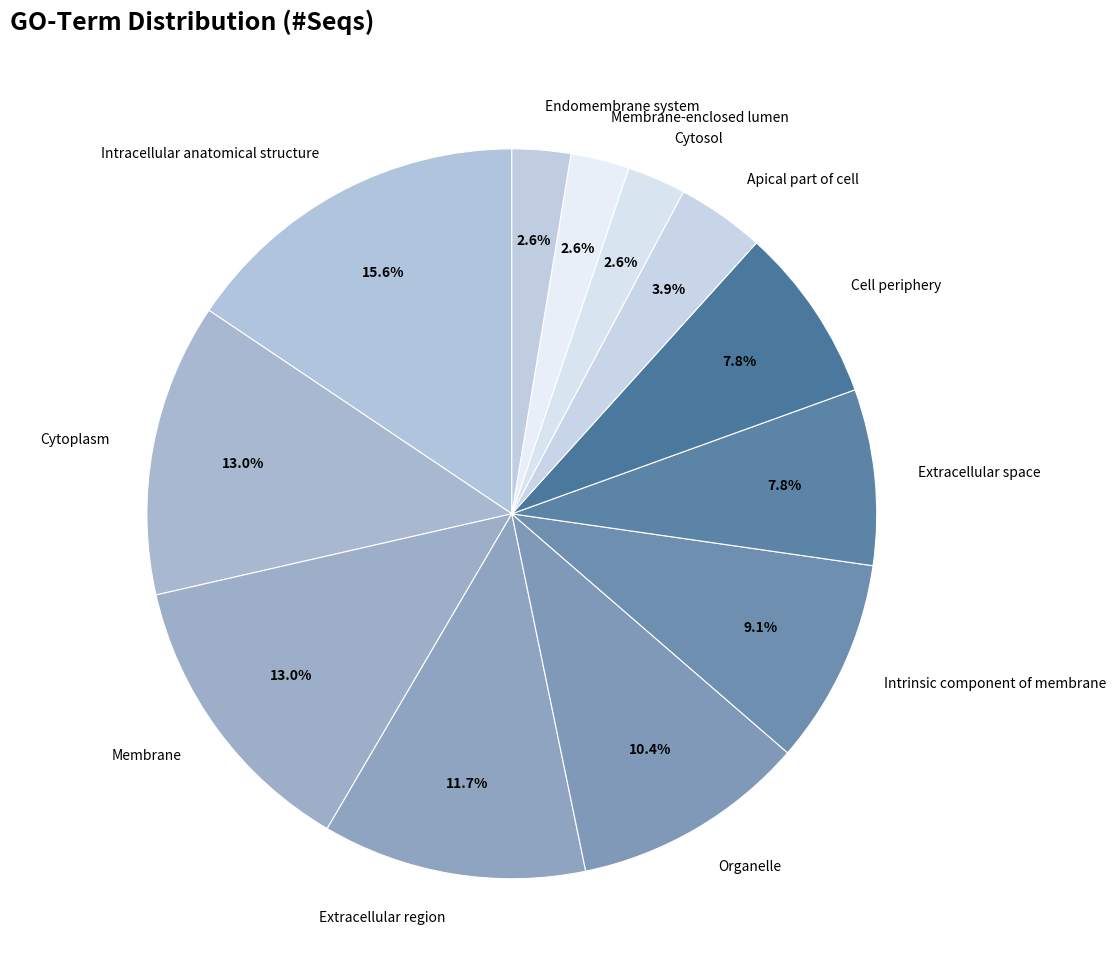

To the nearest percent, what is the difference between the Cell periphery and Organelle slice percentages?

3%